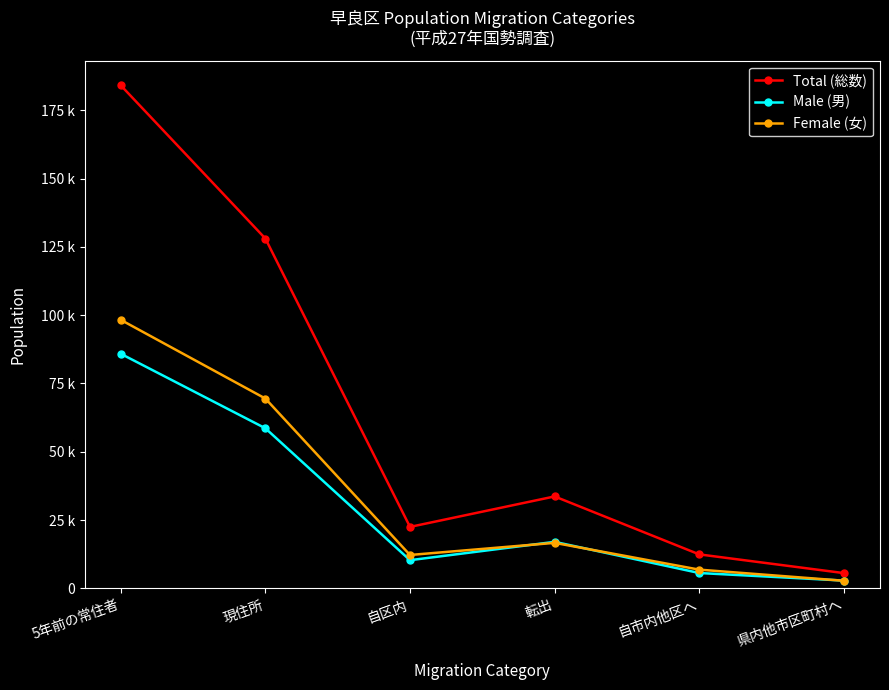

Is it true that Male (男) equals 4591 at 県内他市区町村へ?

False